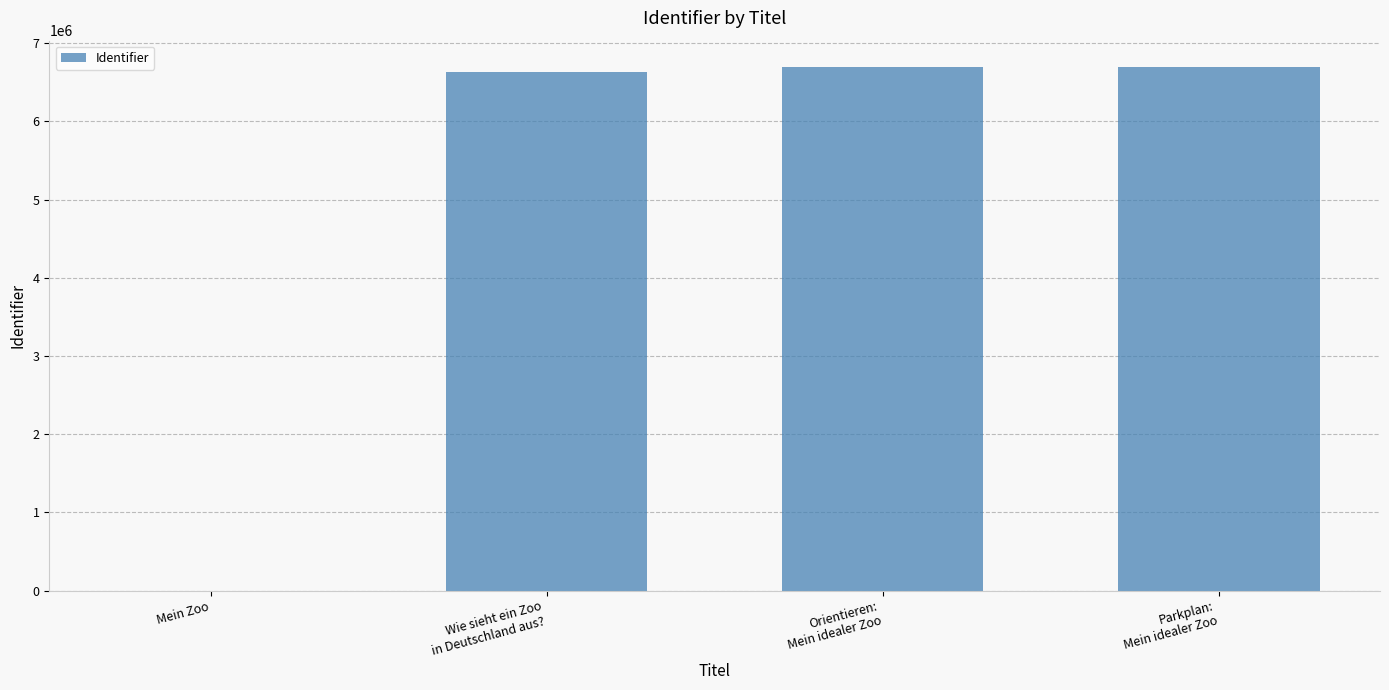

What is the sum of all values?

20024945